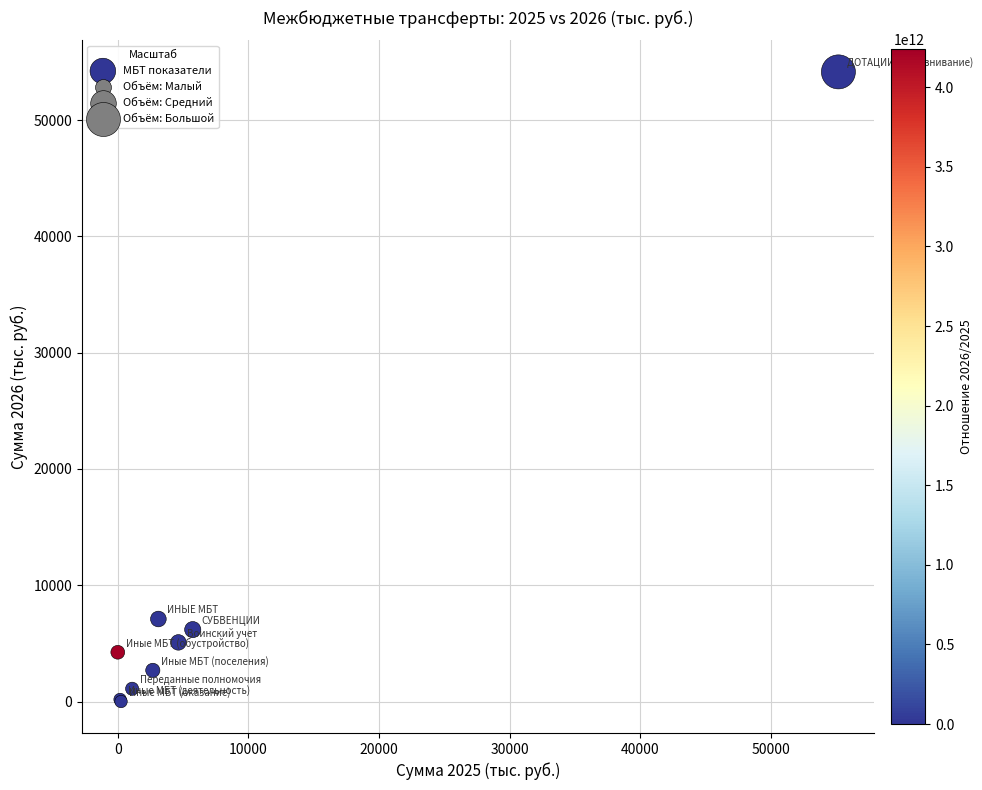

What Y value in the scatter plot is closest to 27076?

7097.0